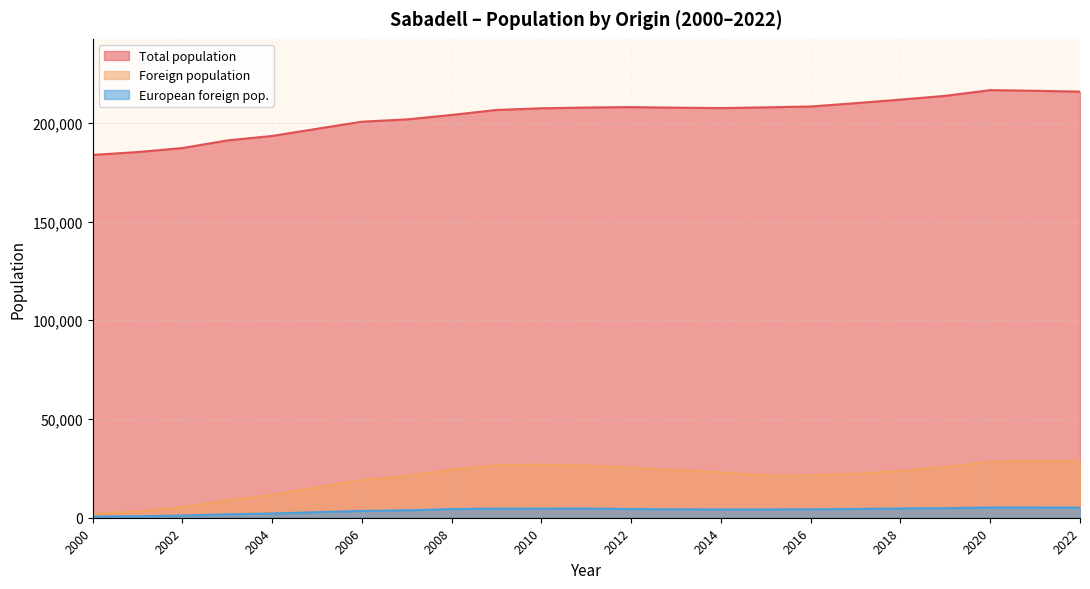

What is the value of the Foreign population point at the 16th from the left?

21107